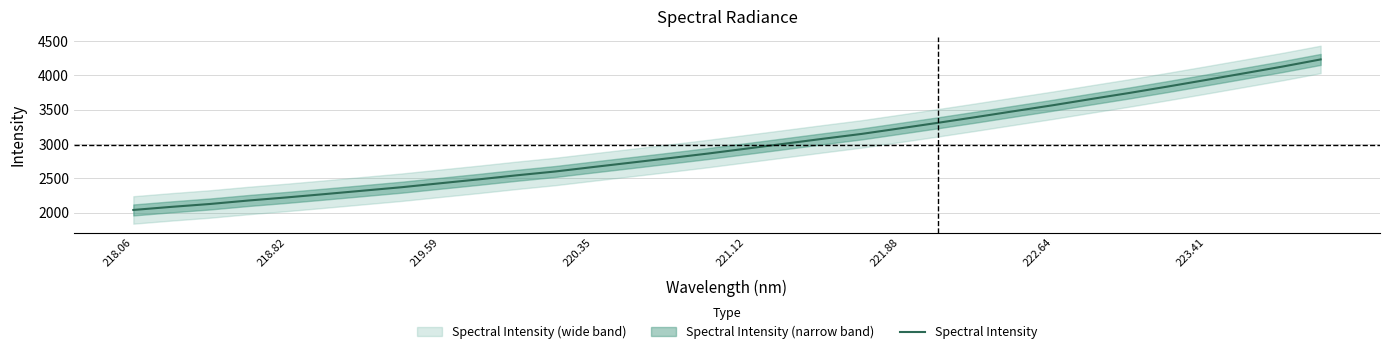

What is the minimum value for Spectral Intensity?

2038.9